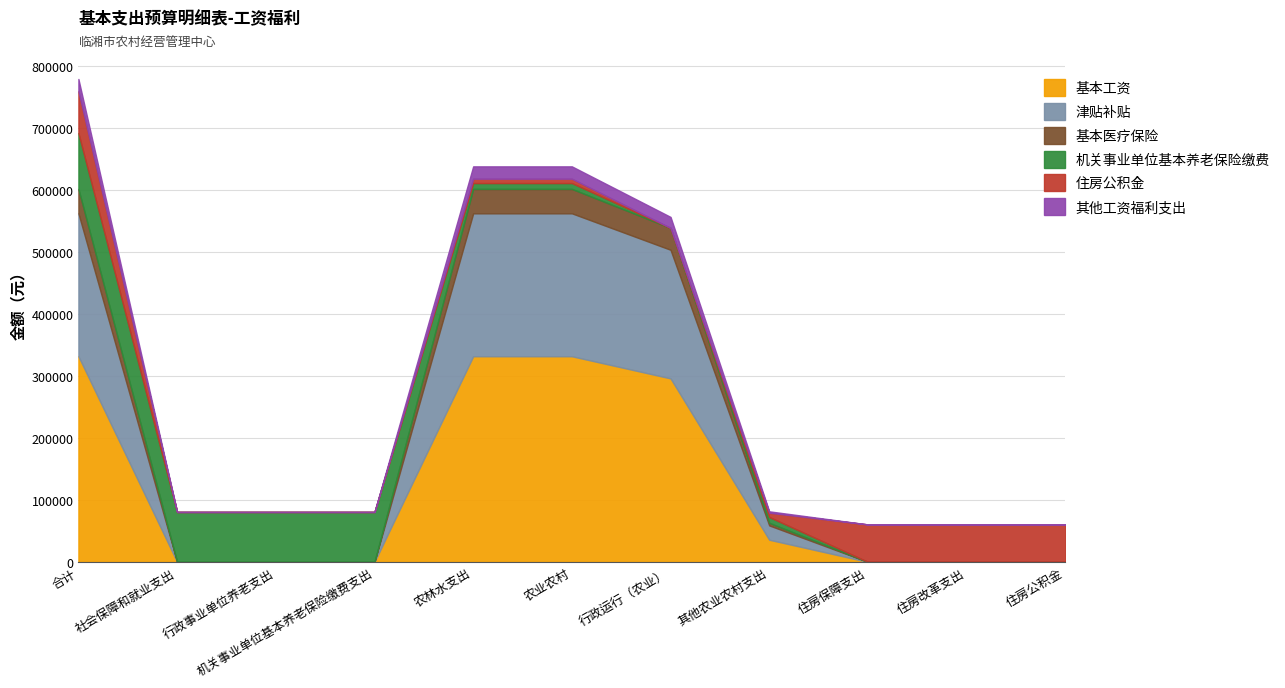

Reading left to right, extract all data points from this chart.

基本工资: 331656.0	0.0	0.0	0.0	331656.0	331656.0	295944.0	35712.0	0.0	0.0	0.0
津贴补贴: 230532.0	0.0	0.0	0.0	230532.0	230532.0	207432.0	23100.0	0.0	0.0	0.0
基本医疗保险: 39353.2	0.0	0.0	0.0	39353.2	39353.2	35236.3	4116.8	0.0	0.0	0.0
机关事业单位基本养老保险缴费: 89950.1	80540.2	80540.2	80540.2	9409.9	9409.9	0.0	9409.9	0.0	0.0	0.0
住房公积金: 67462.6	0.0	0.0	0.0	7057.4	7057.4	0.0	7057.4	60405.1	60405.1	60405.1
其他工资福利支出: 19899.4	0.0	0.0	0.0	19899.4	19899.4	17756.6	2142.7	0.0	0.0	0.0